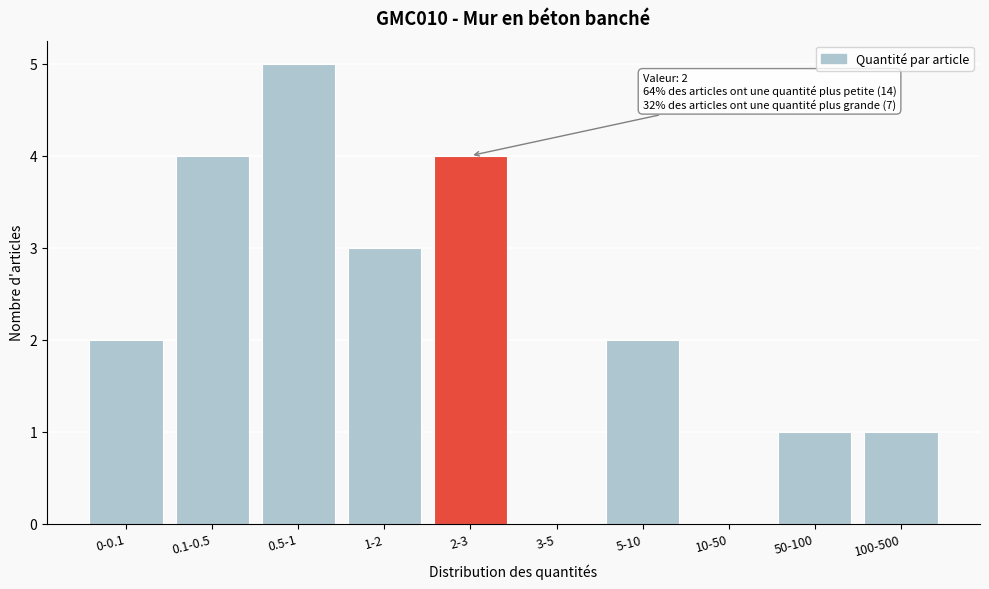

Reading right to left, list all the values displayed in this chart.

100-500=1	50-100=1	10-50=0	5-10=2	3-5=0	2-3=4	1-2=3	0.5-1=5	0.1-0.5=4	0-0.1=2